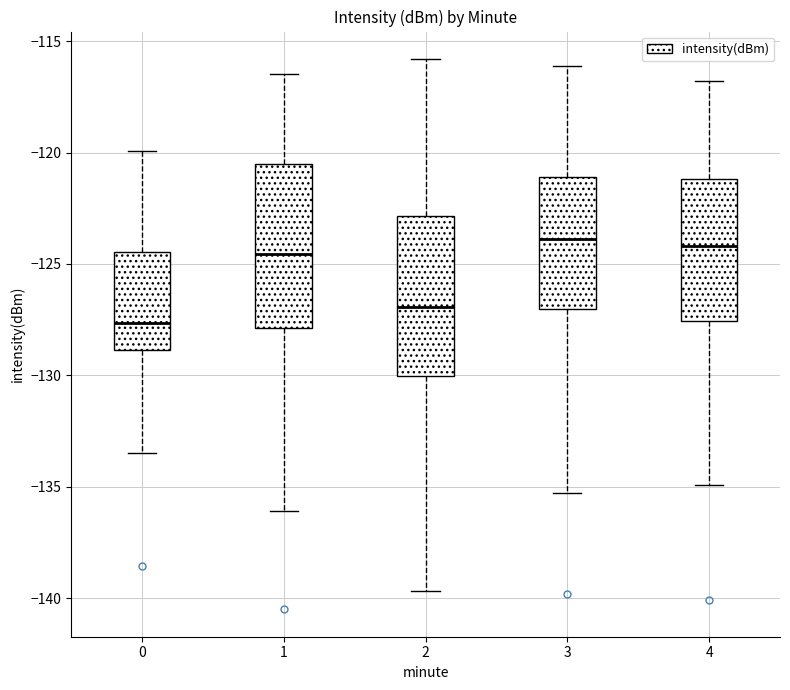

Reading left to right, transcribe this box plot: for each box, give where its median line is, the range the box spans, and where its two whiskers end, as read against the y-axis. The values are not printed on the chart, so give them approximately, as read against the axis.

0: median -127.5, box -129.0 to -124.5, whiskers -133.5 to -120.0
1: median -124.5, box -128.0 to -120.5, whiskers -136.0 to -116.5
2: median -127.0, box -130.0 to -123.0, whiskers -139.5 to -116.0
3: median -124.0, box -127.0 to -121.0, whiskers -135.5 to -116.0
4: median -124.0, box -127.5 to -121.0, whiskers -135.0 to -117.0